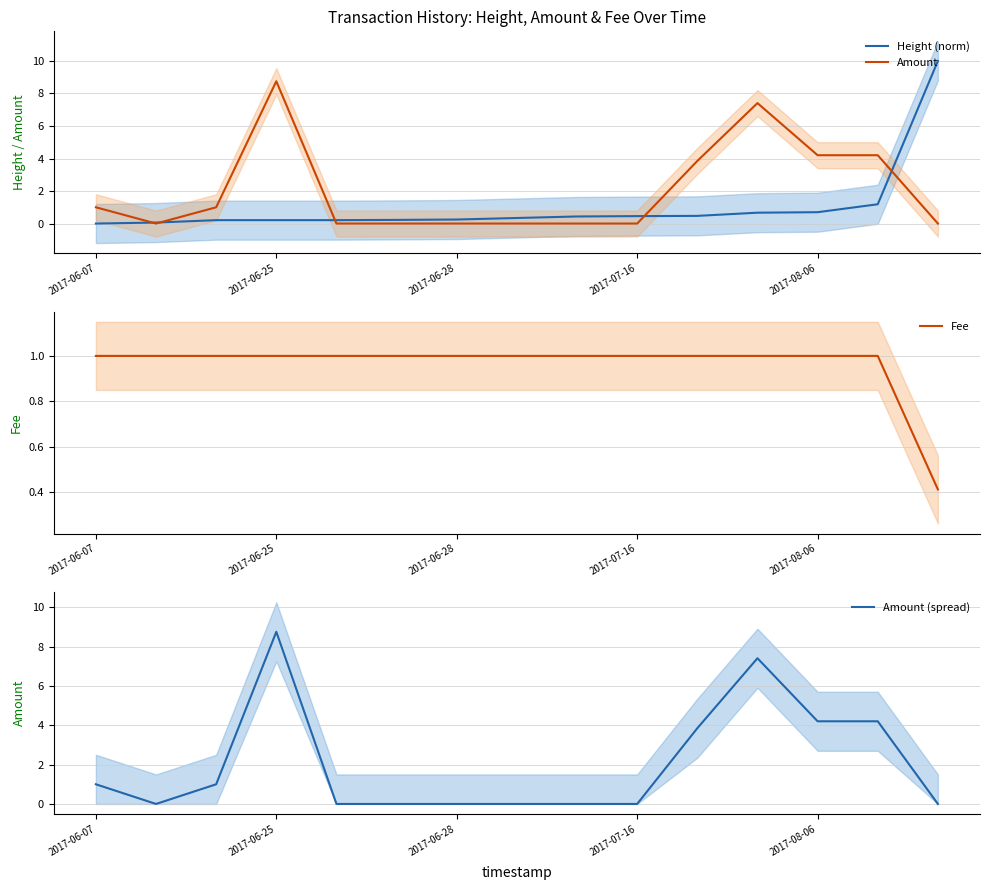

True or false: Fee and Amount (spread) intersect in this chart.

True